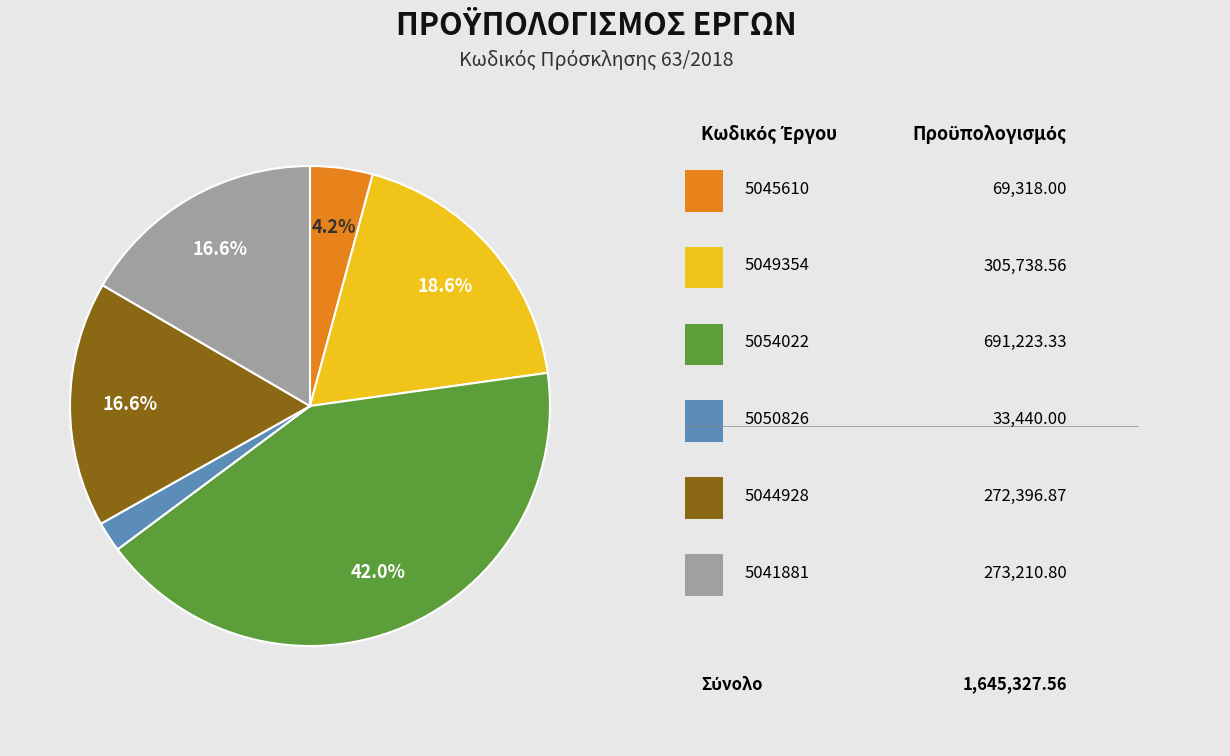

Is there a majority slice in this chart?

No